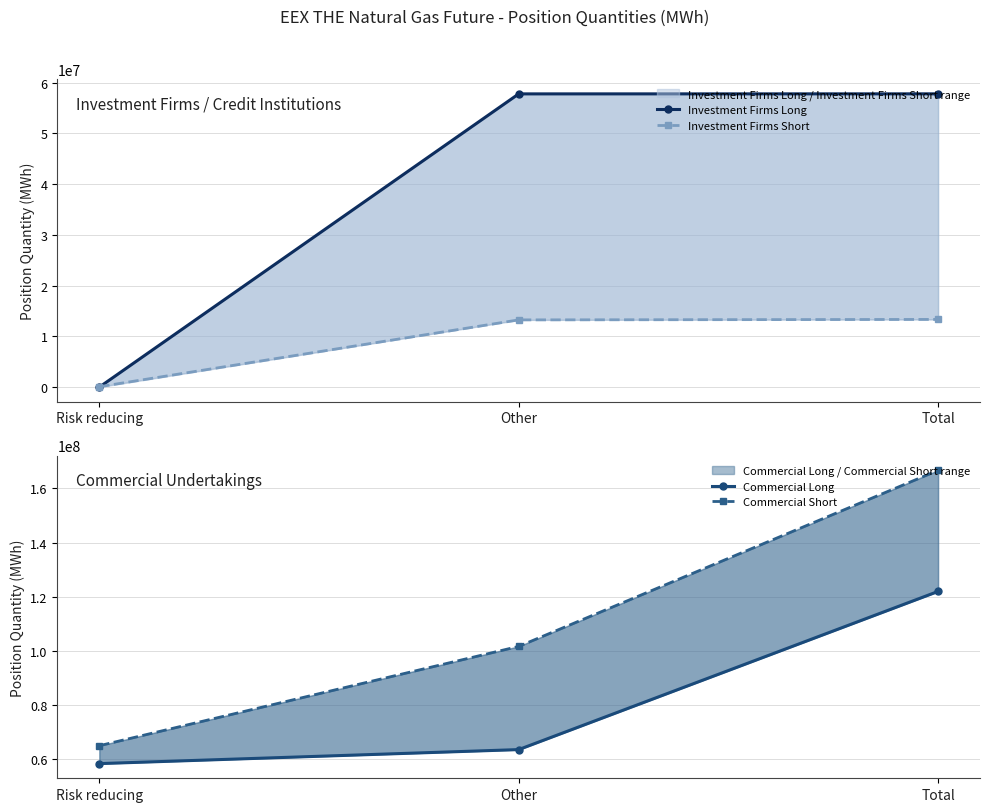

The value of Investment Firms Long at Total is 57779233.0. True or false?

True